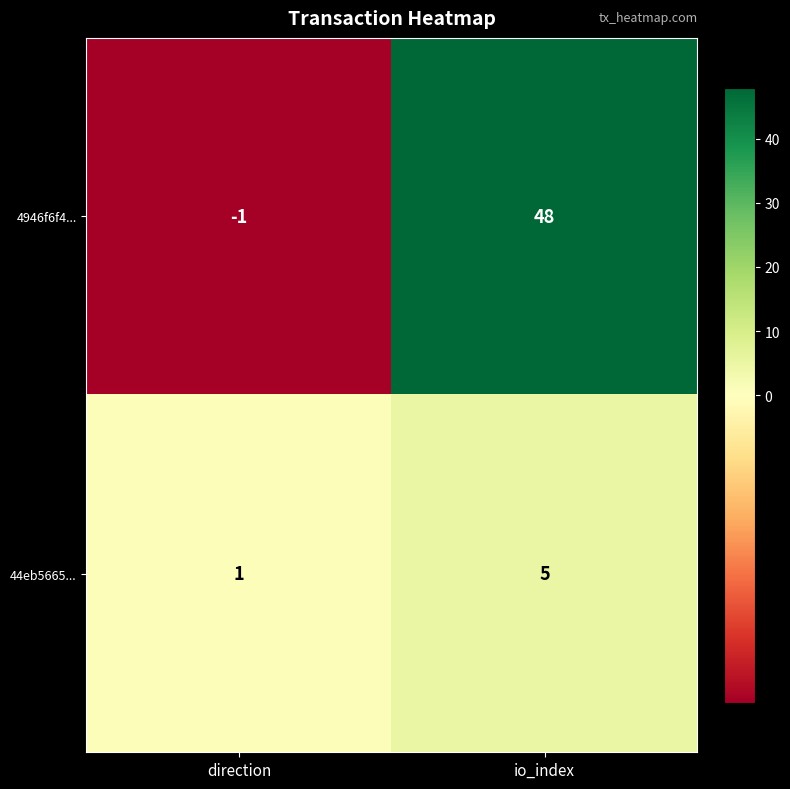

At direction, list the series in order from largest to smallest.

44eb5665..., 4946f6f4...